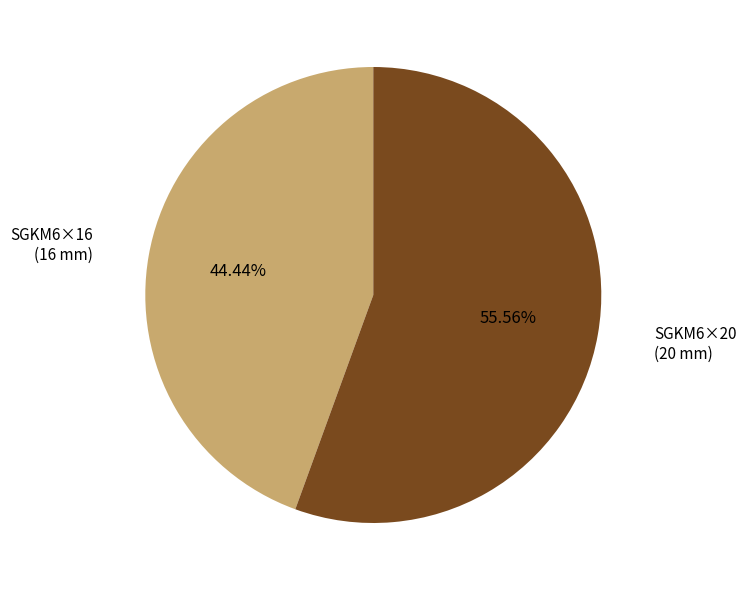

Does any single category account for the majority?

Yes